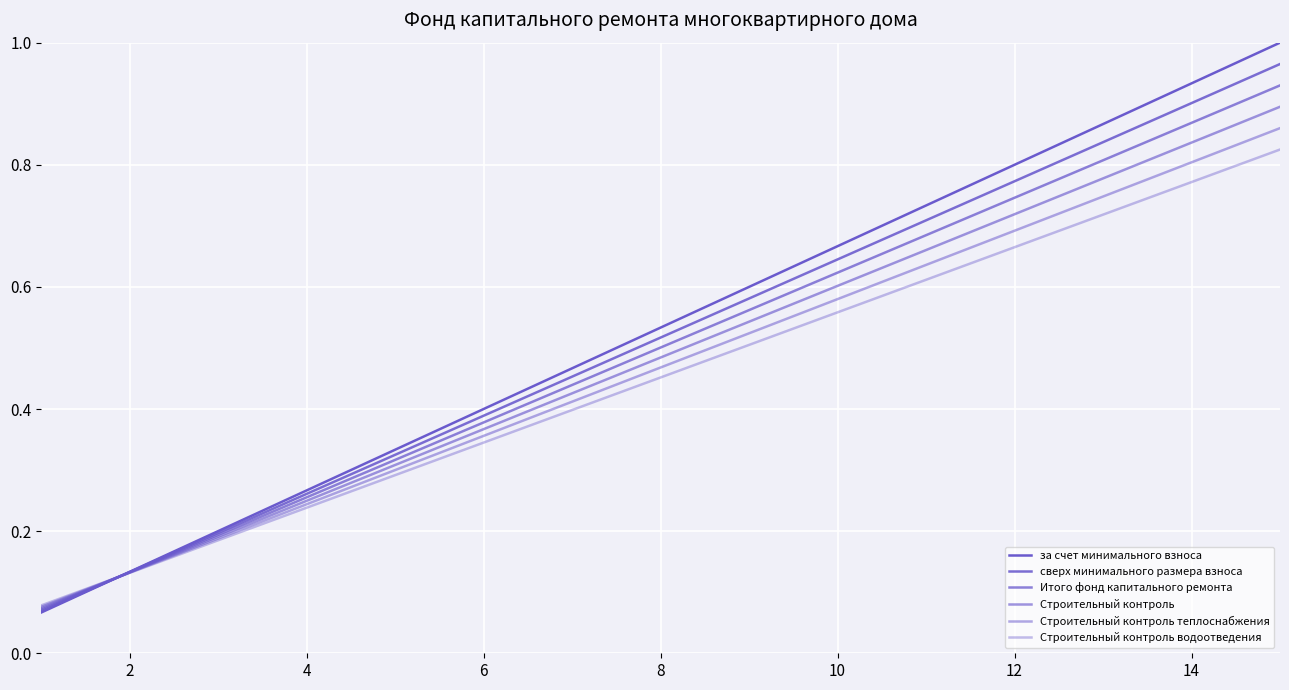

Does the chart have visible grid lines?

Yes